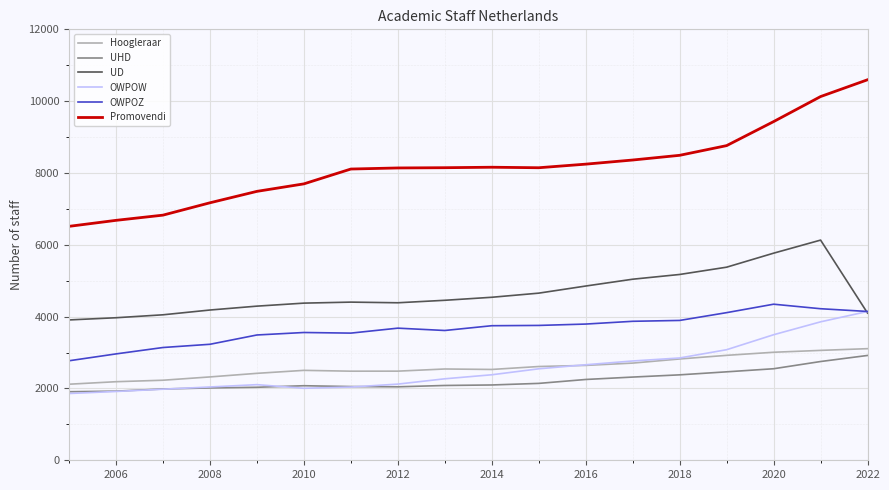

Which series has the largest range (max minus min)?

Promovendi